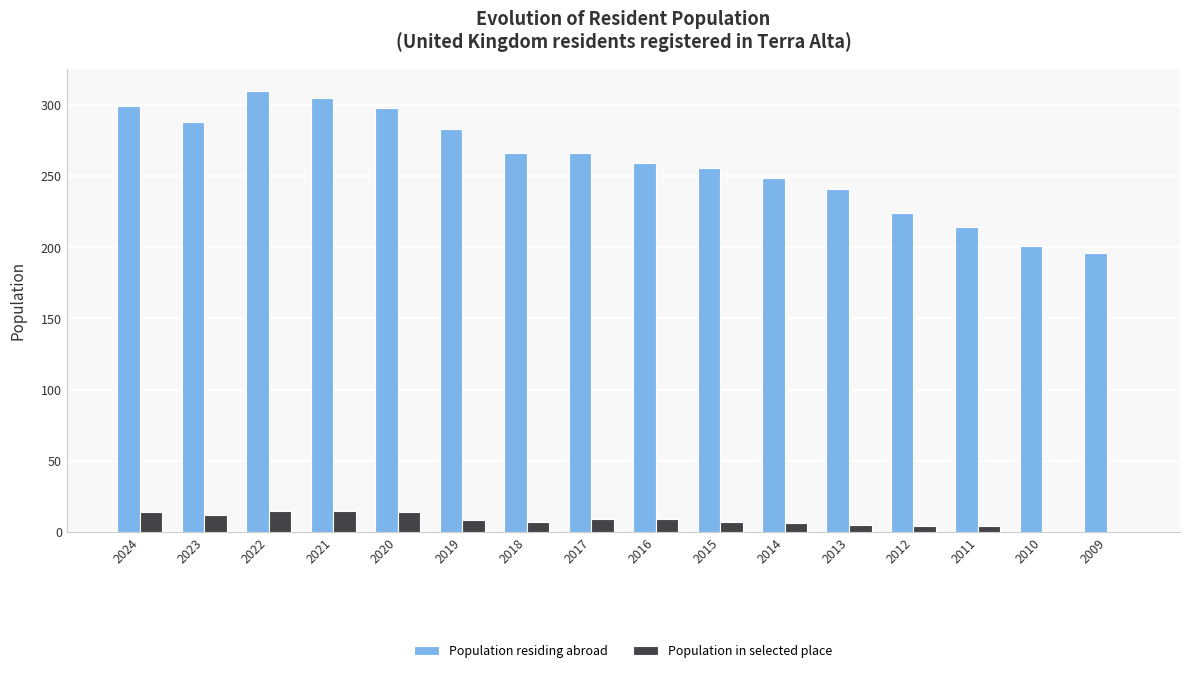

What is the sum of all Population in selected place values?

129